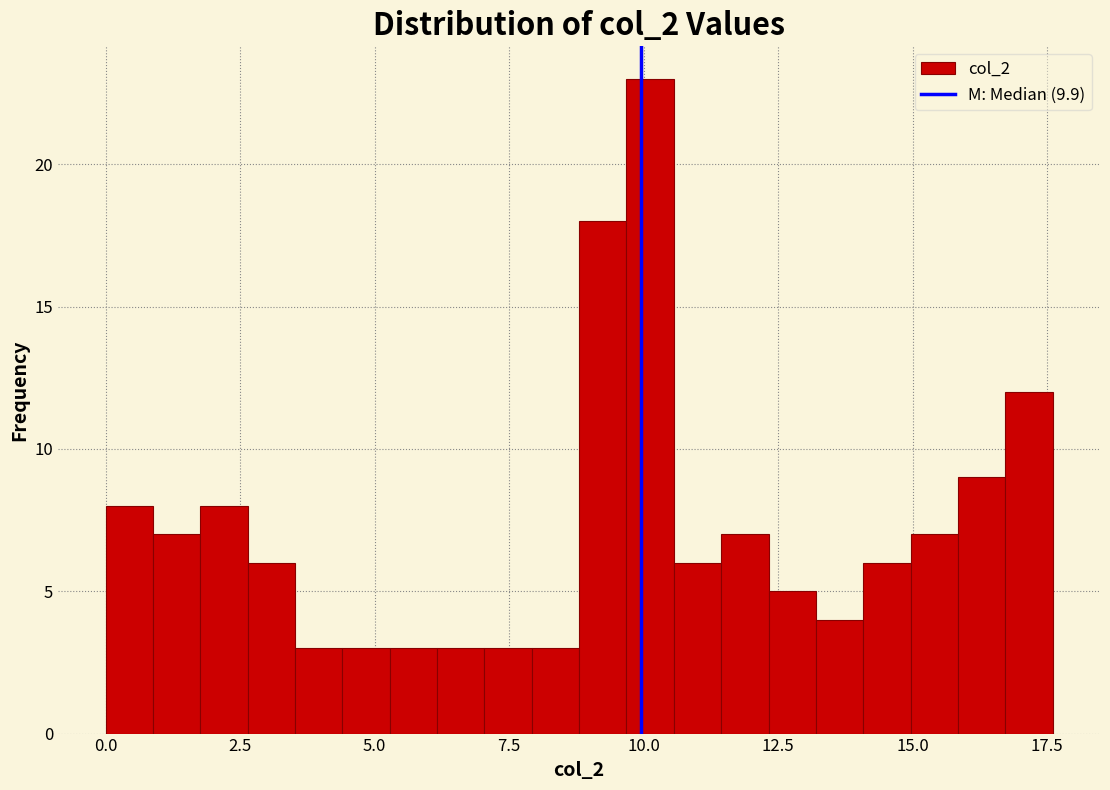

Around what value on the x-axis is the tallest bar? Give the approximate position of its centre, as read against the axis.

10.0